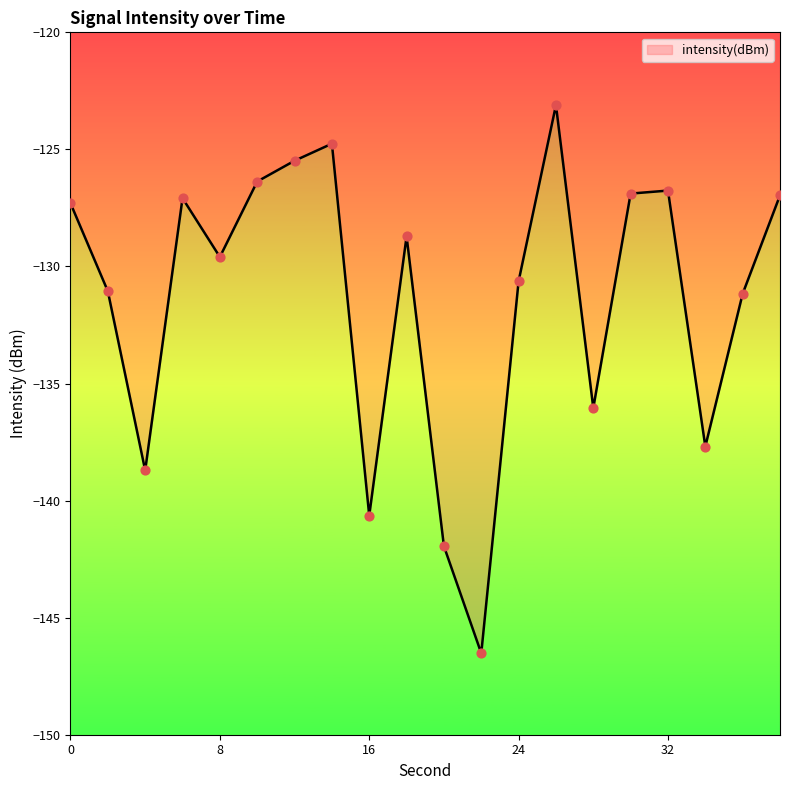

Which has a higher value, 20 or 36?

36